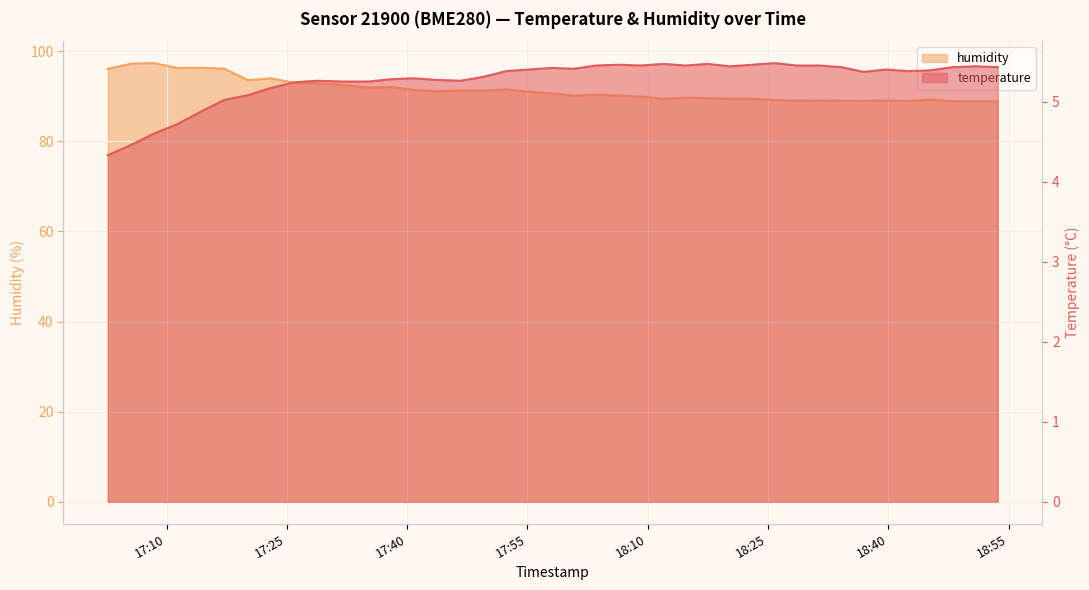

Where is the first local maximum for temperature?

2024-02-14T17:28:46